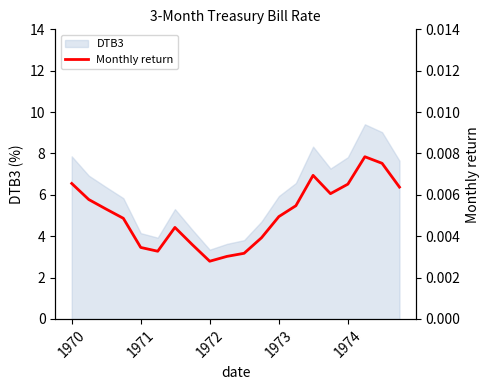

What is the highest value of the DTB3 series?

9.4